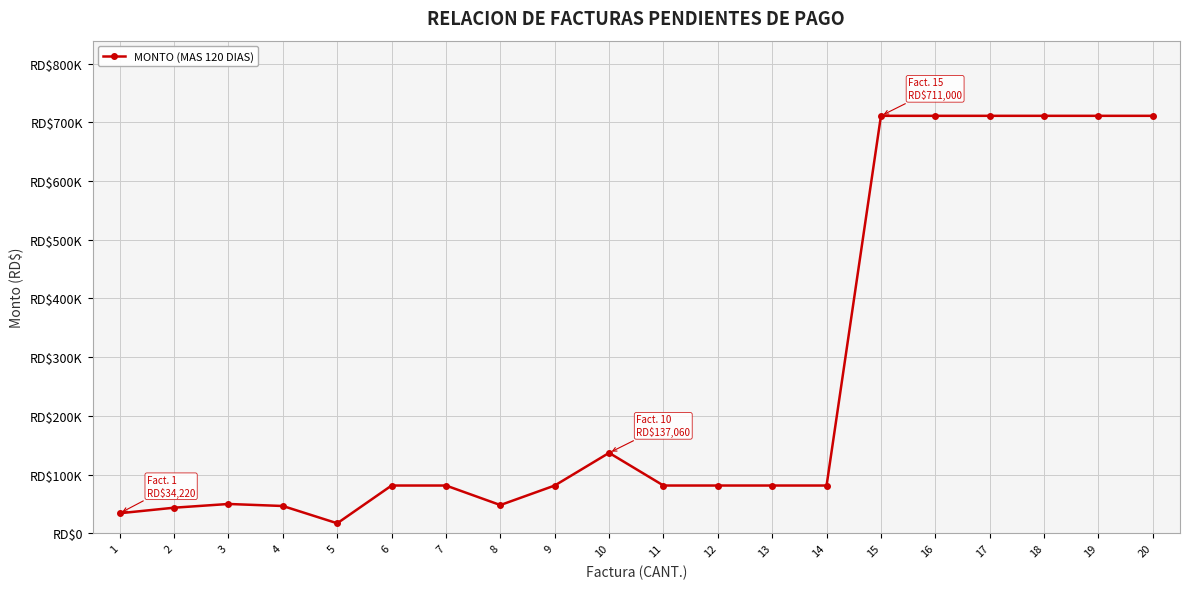

The value at 10 is 45180.9. True or false?

False